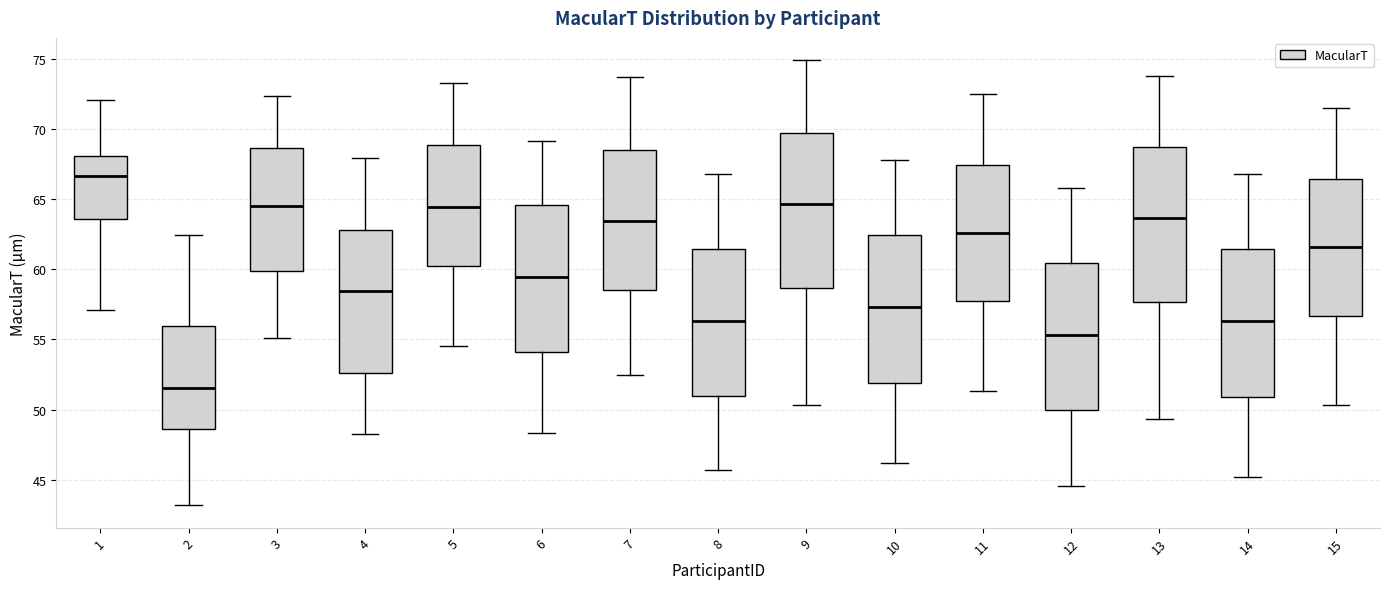

Which box's median line is the highest?

1